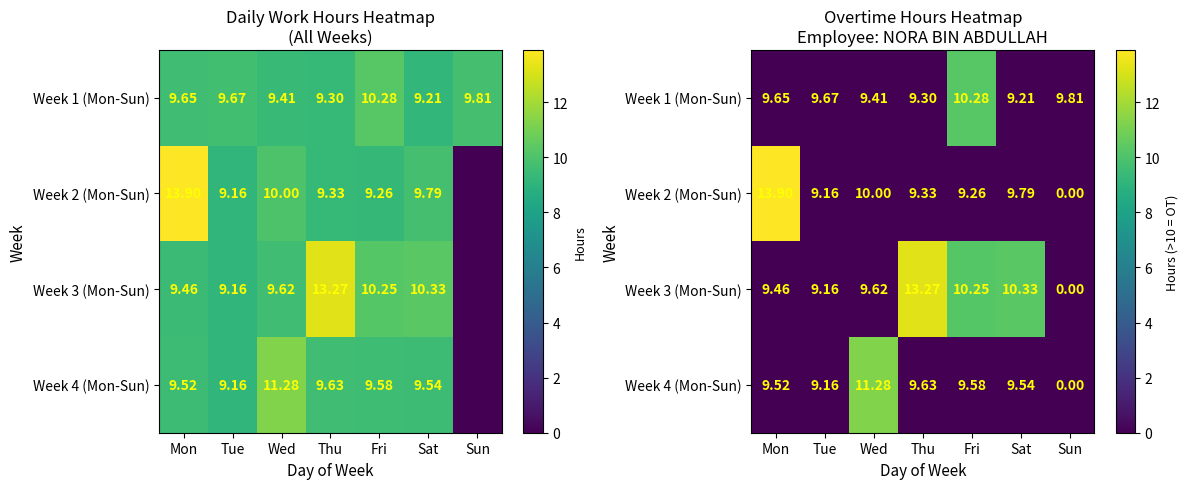

Is it true that Week 3 (Mon-Sun) equals 9.0 at Sun?

False